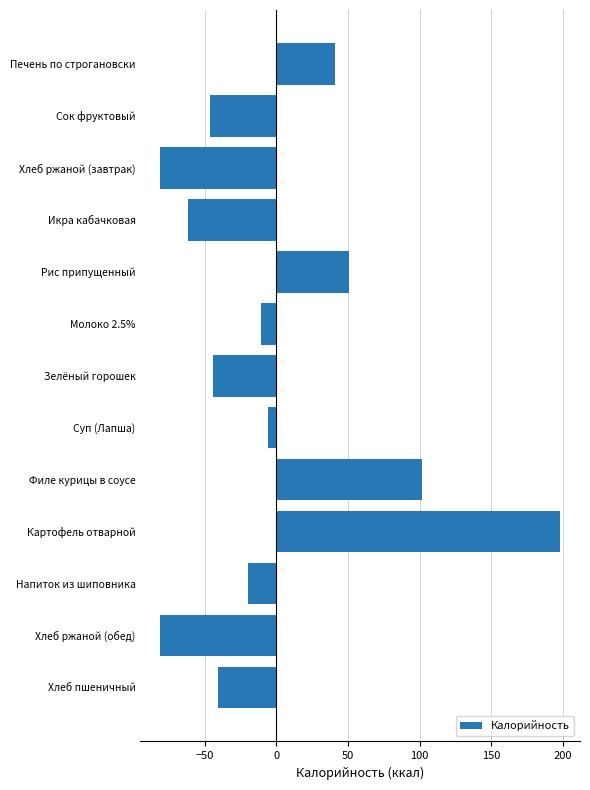

Where is the data nearest to the value 58?

Рис припущенный